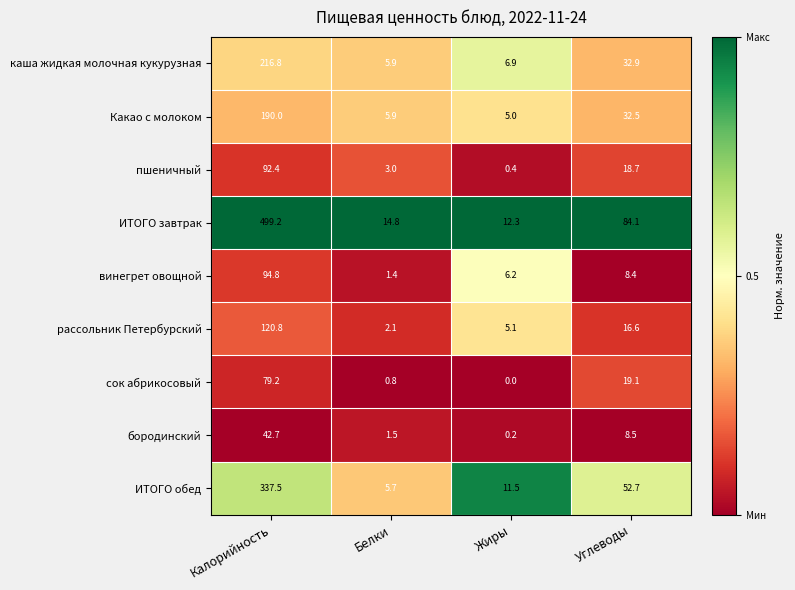

What is the total value across all series at Белки?

41.1